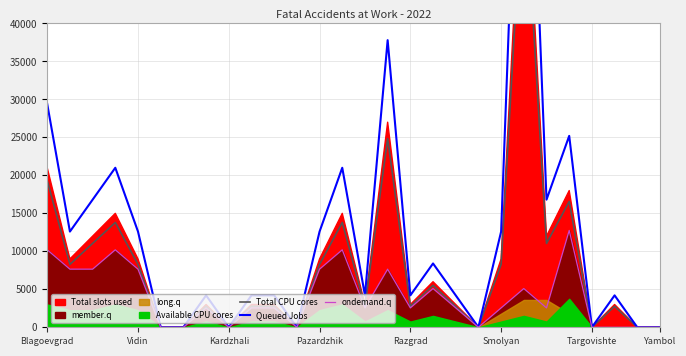

Rank the series at 14 from lowest to highest value.

ondemand.q, Total CPU cores, Queued Jobs